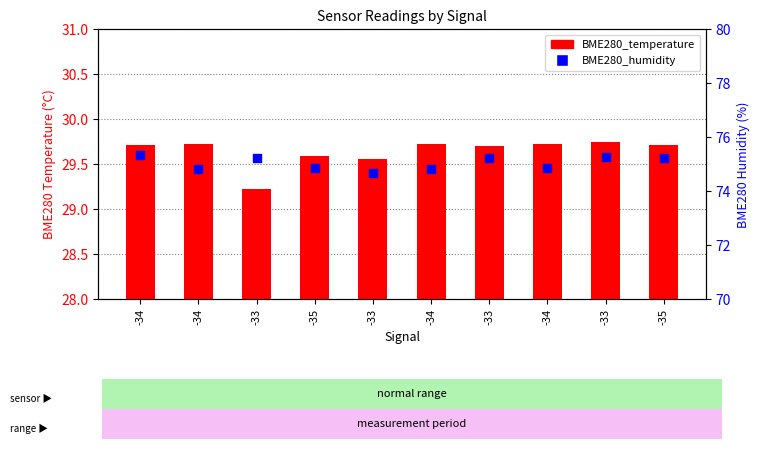

Which series has the largest Y range (max minus min)?

BME280_humidity